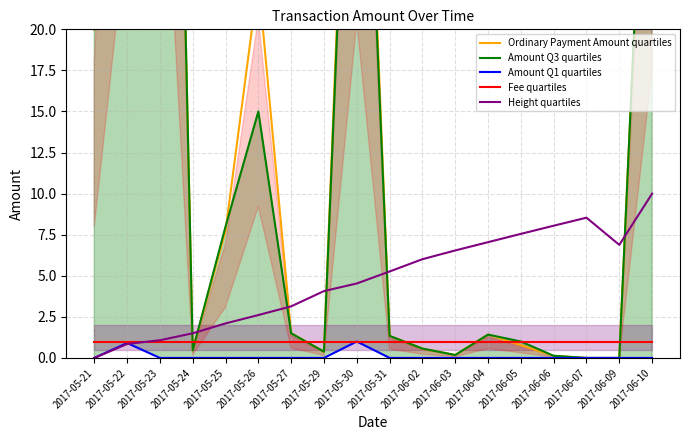

The Amount Q3 quartiles series shows 31.2 at 2017-05-30. True or false?

False